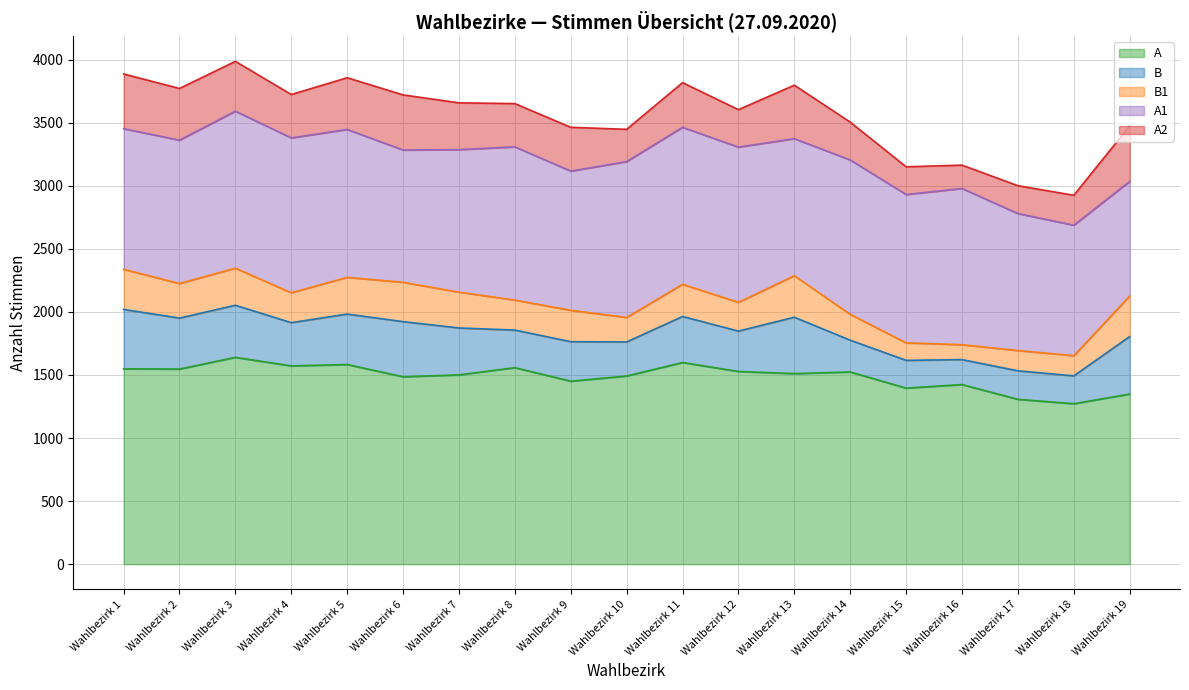

Where does the A series first go above 1511?

Wahlbezirk 1